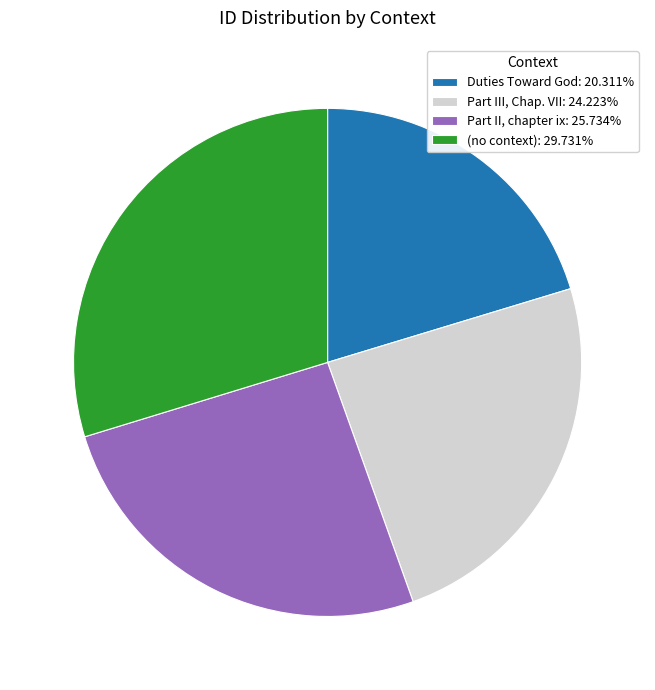

Rank the categories by value from lowest to highest.

Duties Toward God, Part III, Chap. VII, Part II, chapter ix, (no context)